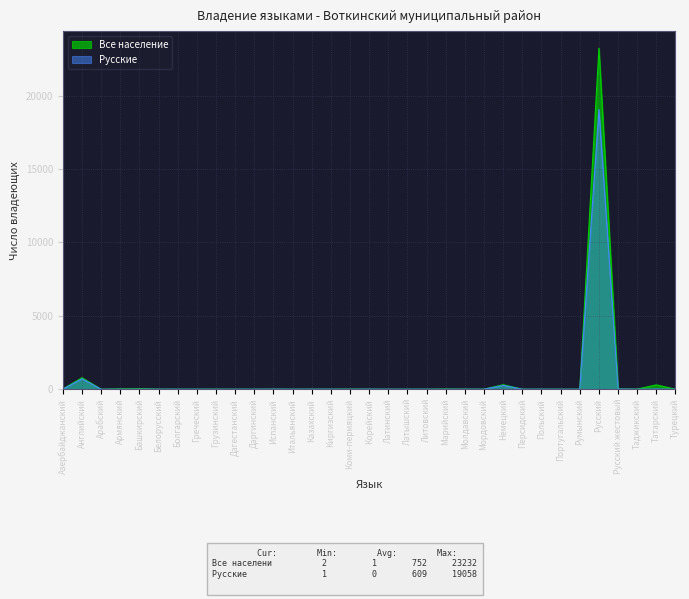

How many values in the Все население series are below 6?

16